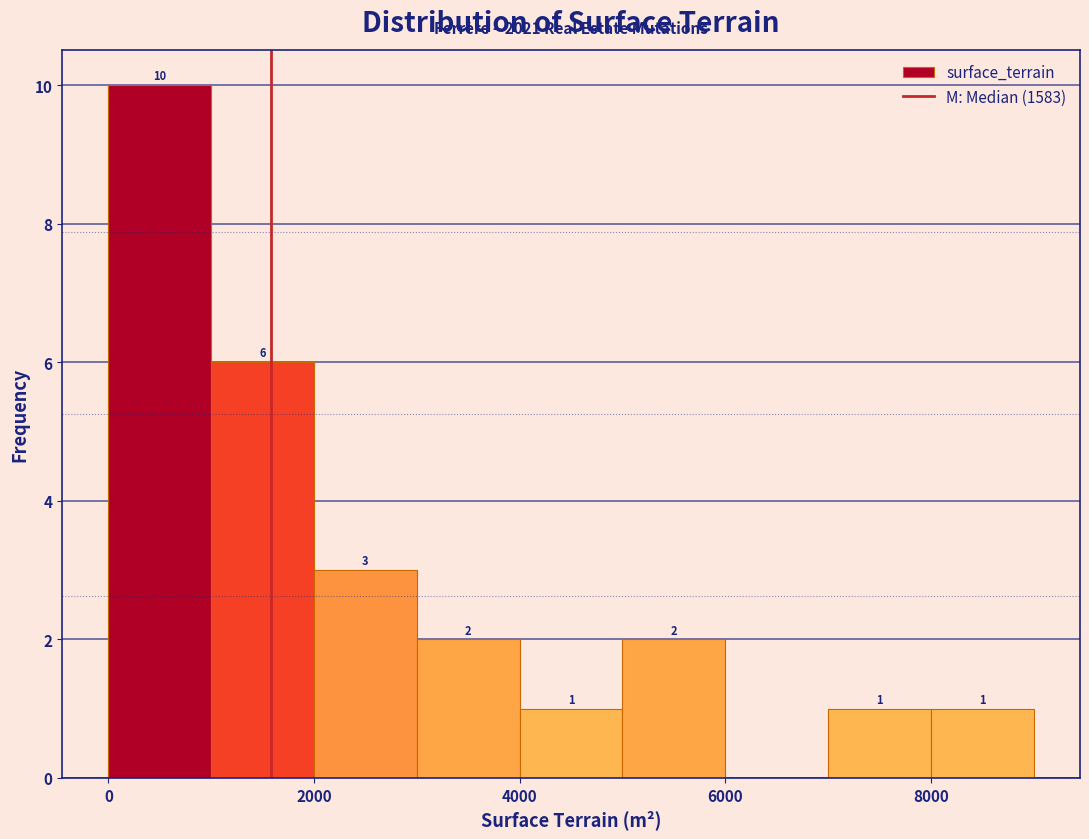

Which range on the x-axis has the tallest bar?

0 to 1000